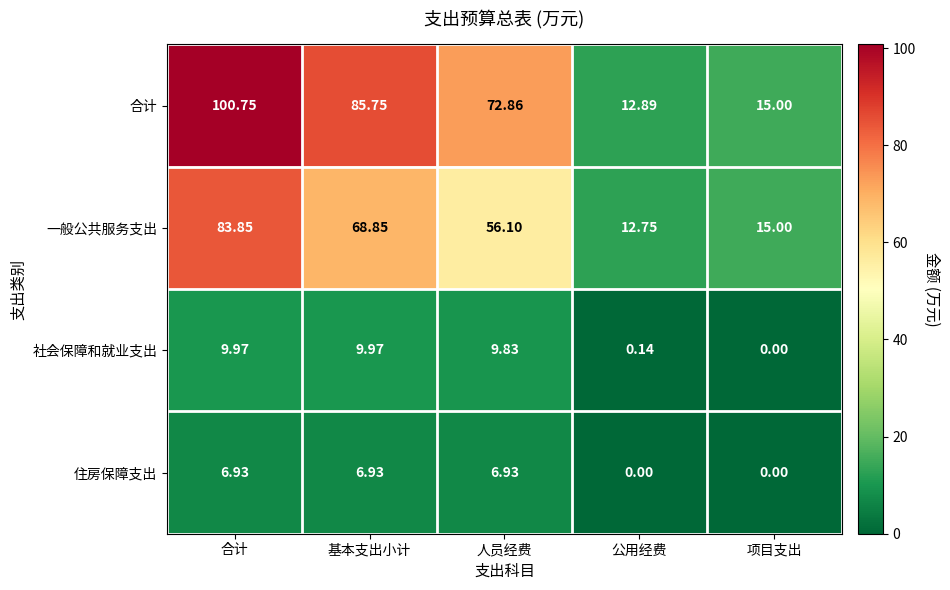

What is the total value across all series at 人员经费?

145.7